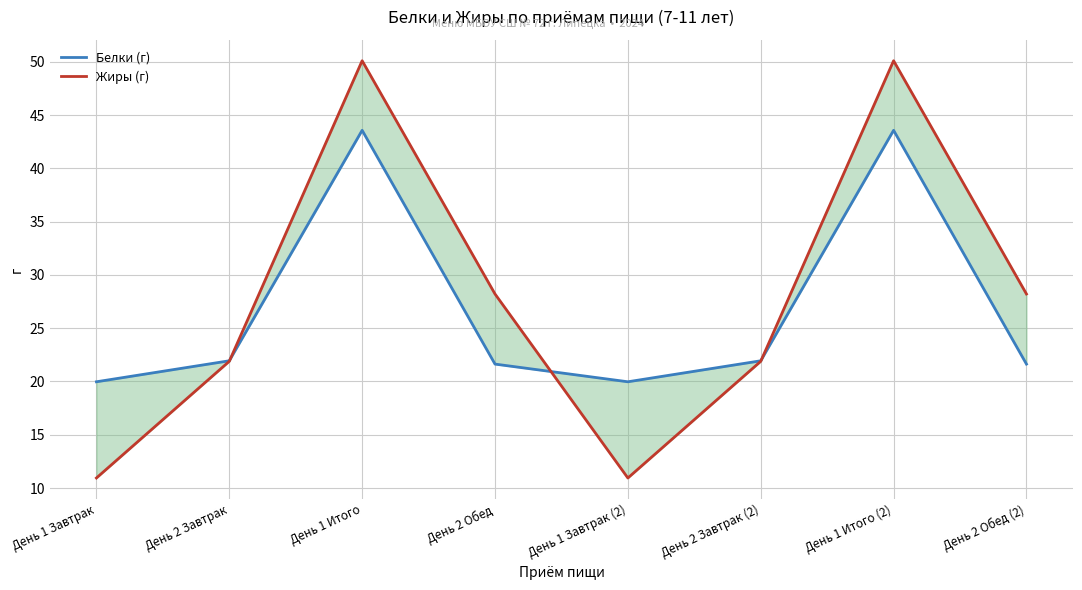

Count the number of categories in the chart.

8